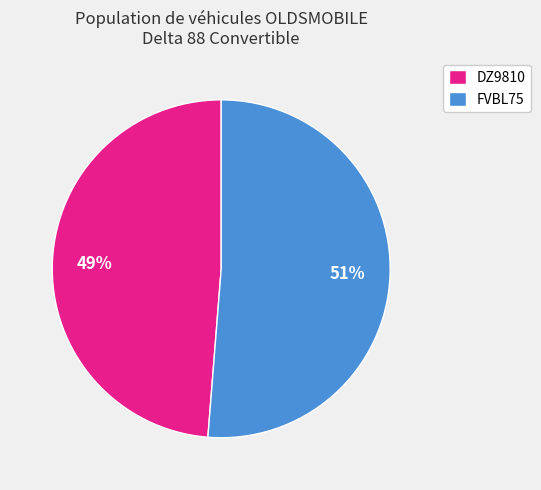

The FVBL75 slice represents 51% of the pie. True or false?

True